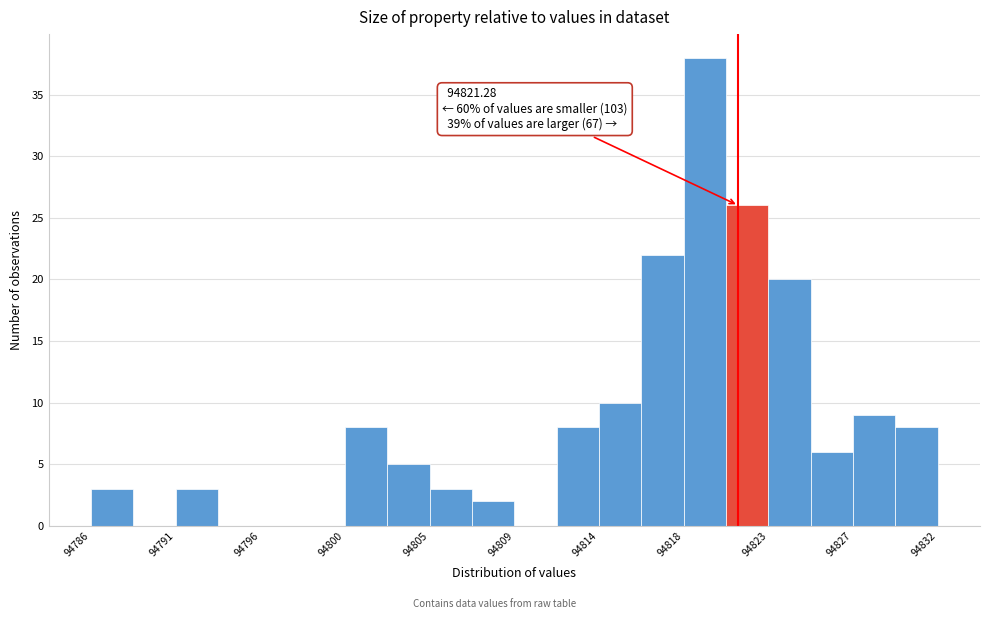

Which range on the x-axis has the tallest bar?

94818.5 to 94820.5